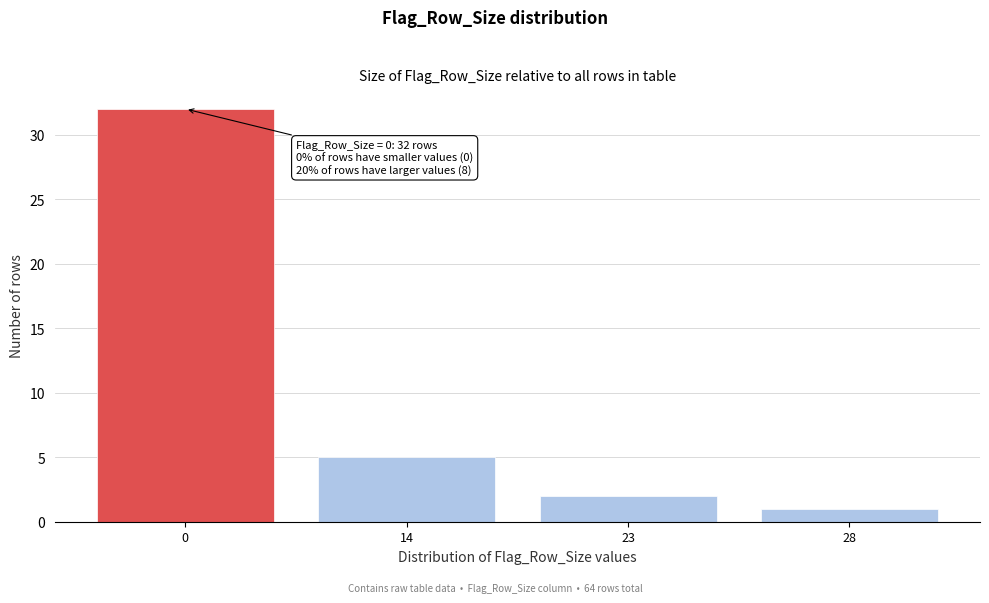

Reading left to right, transcribe all the data shown in this chart.

32	5	2	1